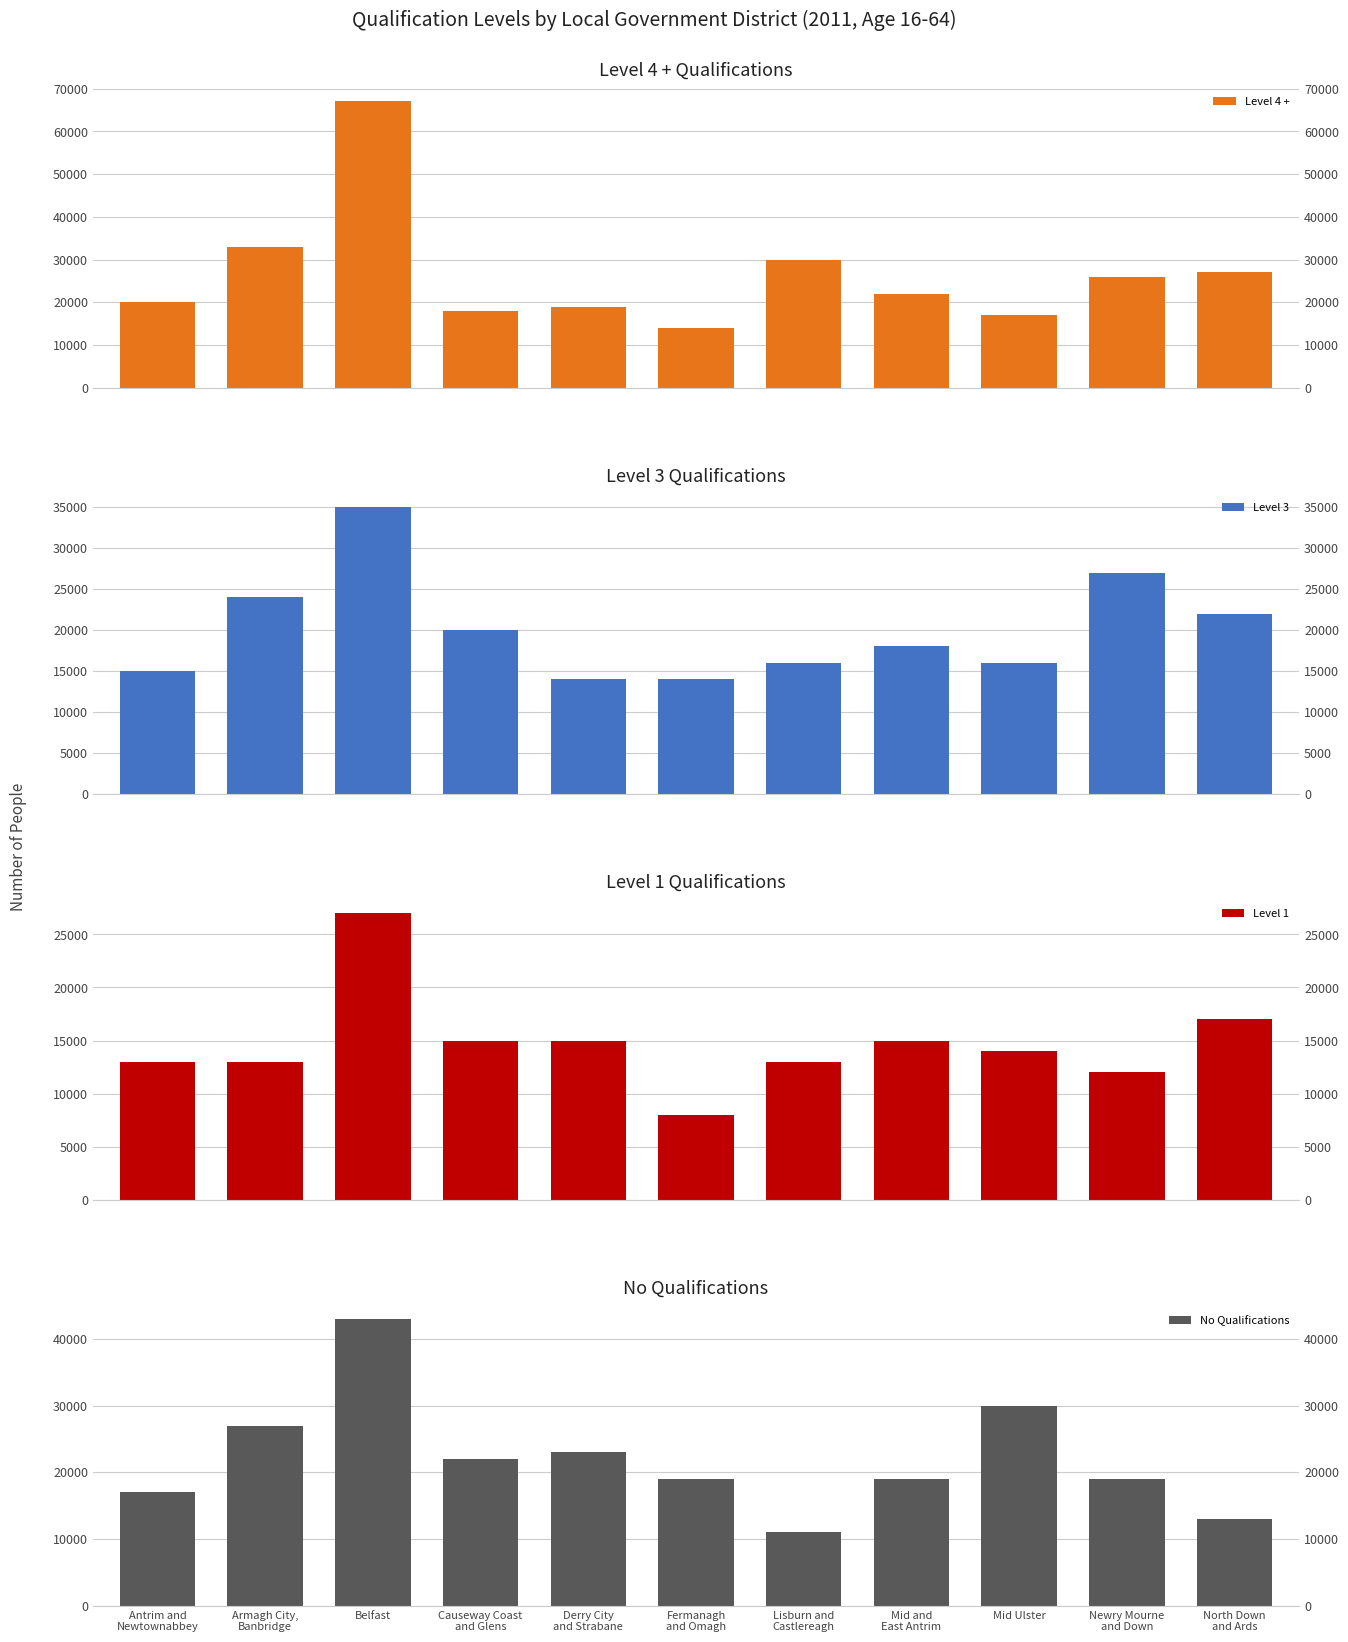

What is the sum of the Level 1 values at Fermanagh
and Omagh and Lisburn and
Castlereagh?

21000